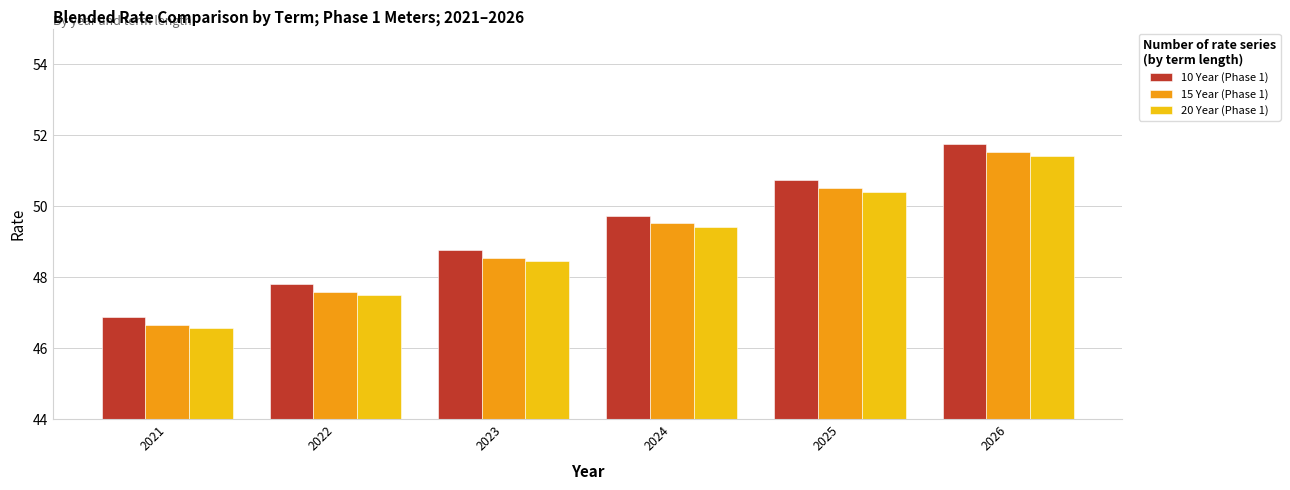

What is the sum of all 10 Year (Phase 1) values?

295.6